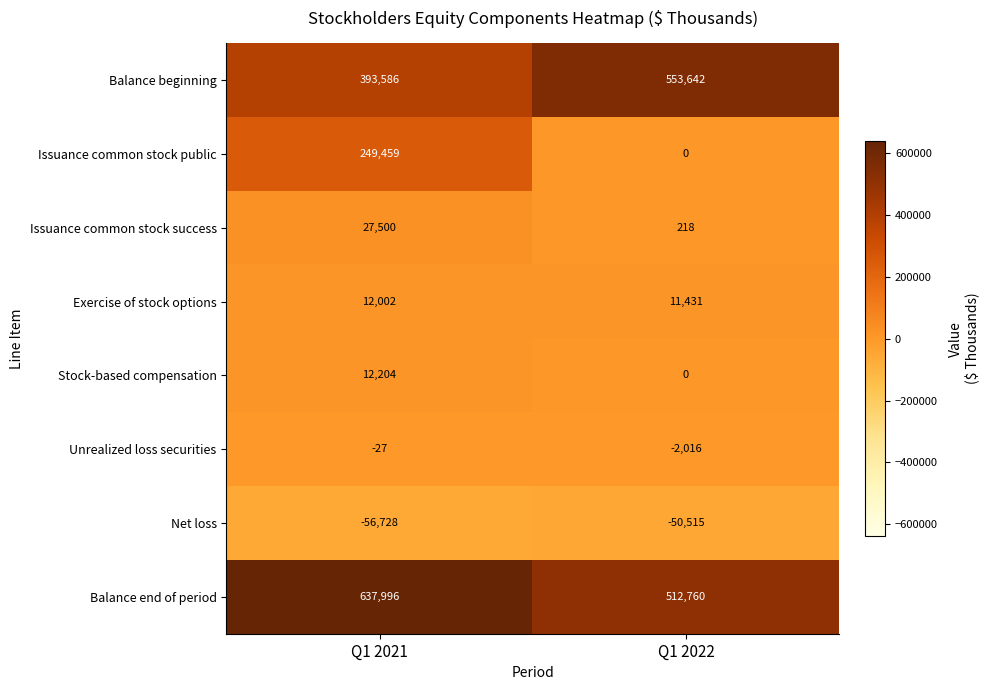

Reading left to right, list all the values displayed in this chart.

Balance beginning: 393586	553642
Issuance common stock public: 249459	0
Issuance common stock success: 27500	218
Exercise of stock options: 12002	11431
Stock-based compensation: 12204	0
Unrealized loss securities: -27	-2016
Net loss: -56728	-50515
Balance end of period: 637996	512760